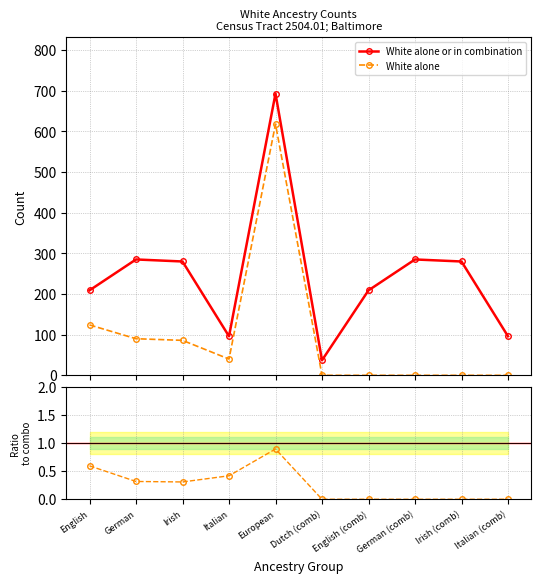

True or false: Ratio (alone / in combo) and White alone cross at least once.

False